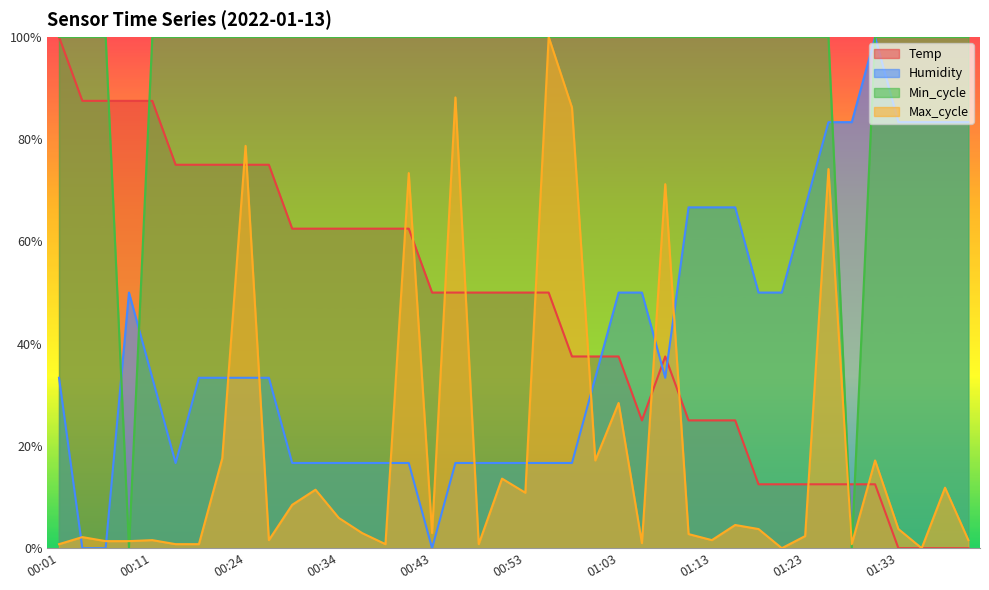

Does the chart have visible grid lines?

No